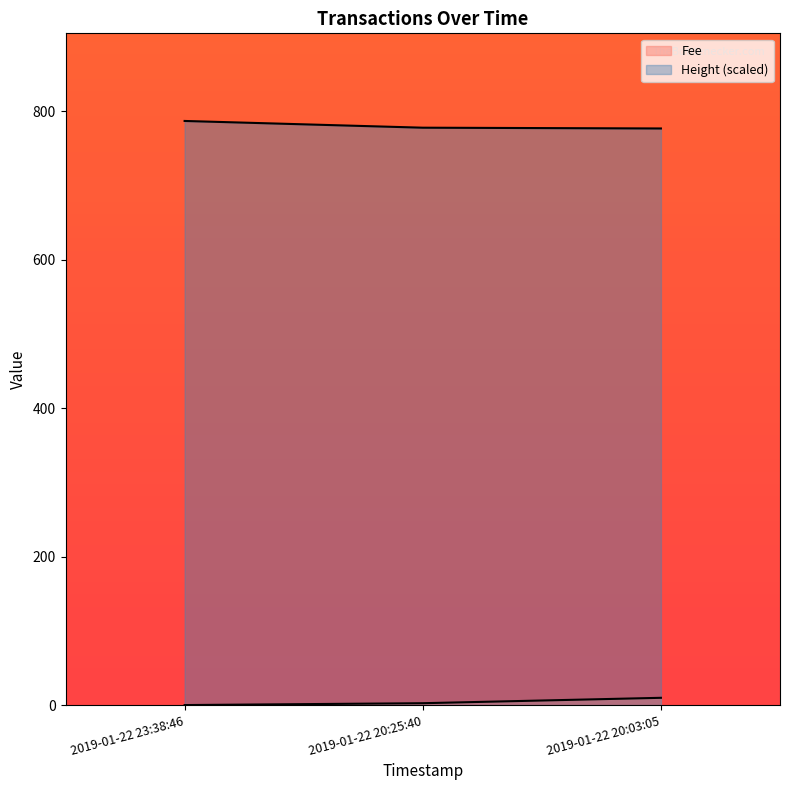

Reading left to right, extract all data points from this chart.

Fee: 0.1	2.6	9.8
Height: 786.7	777.7	776.6